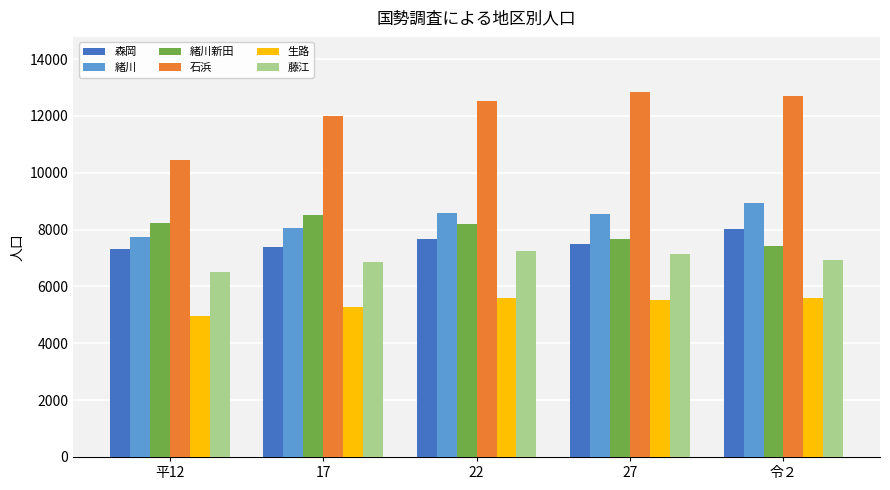

What is the spread (max minus min) of values at 平12?

5498